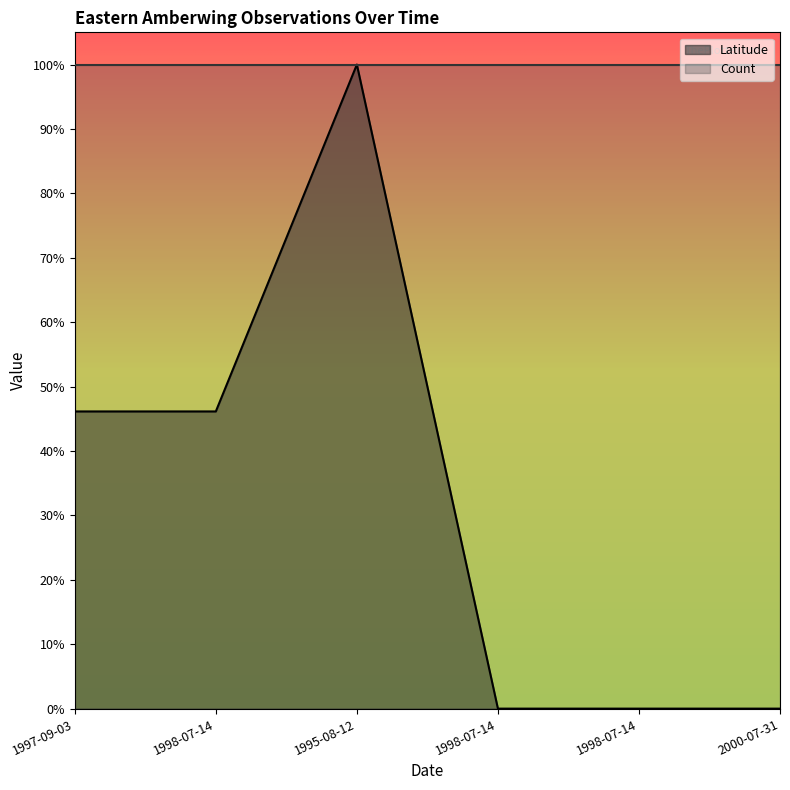

True or false: there are more than 2 points higher than both neighbors.

False